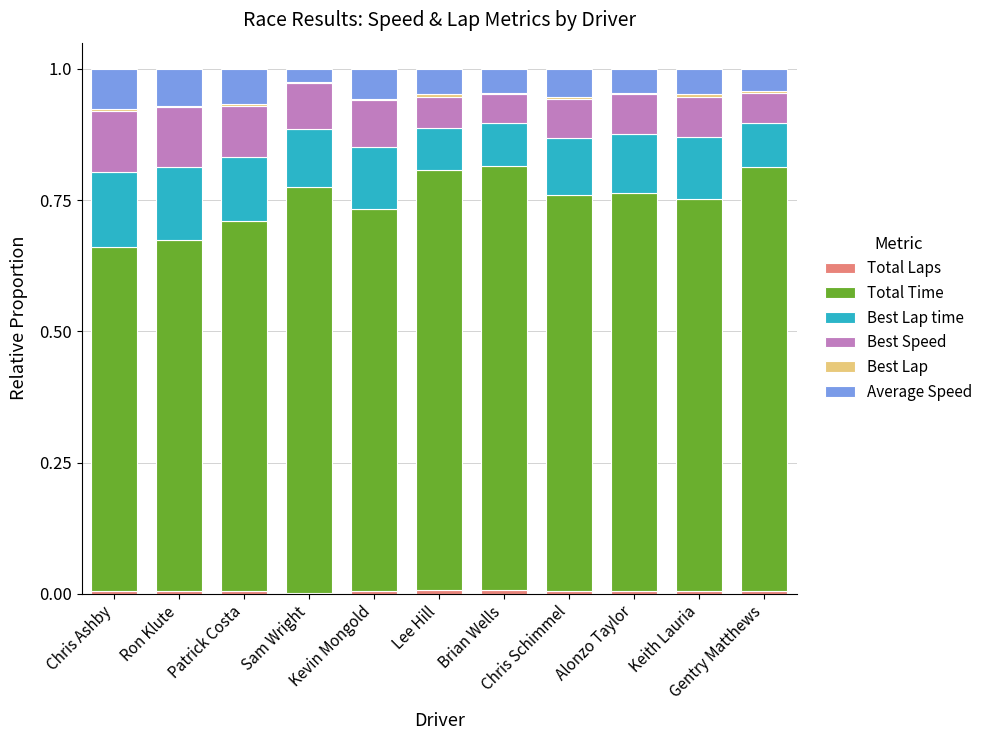

What is the label of the 8th bar from the left?

Chris Schimmel